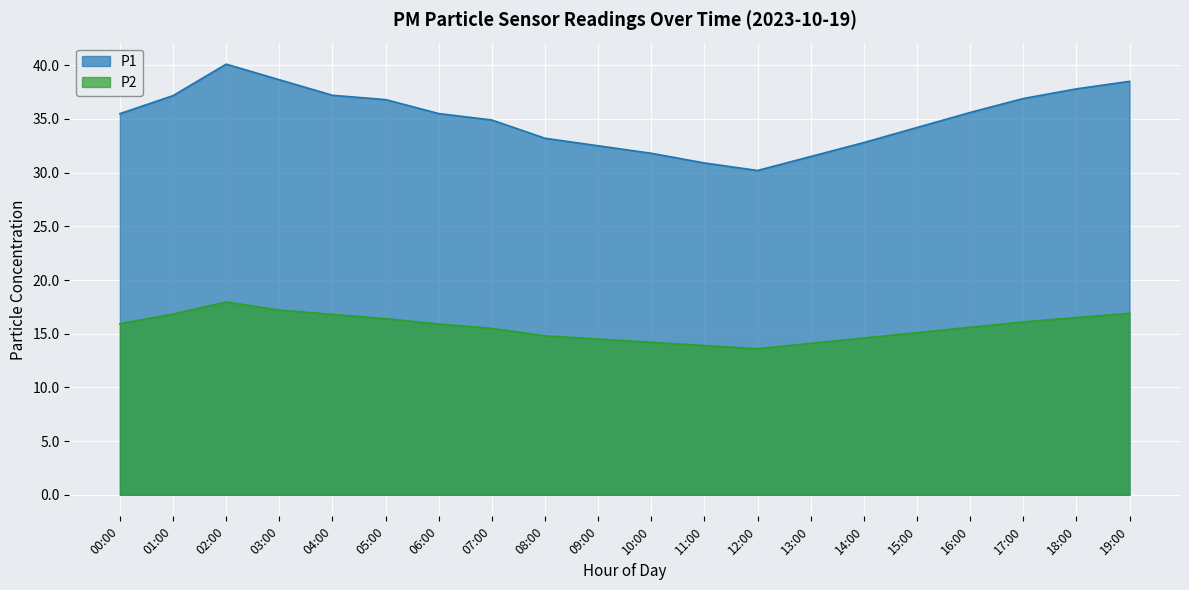

What position from the right is 00:00?

20